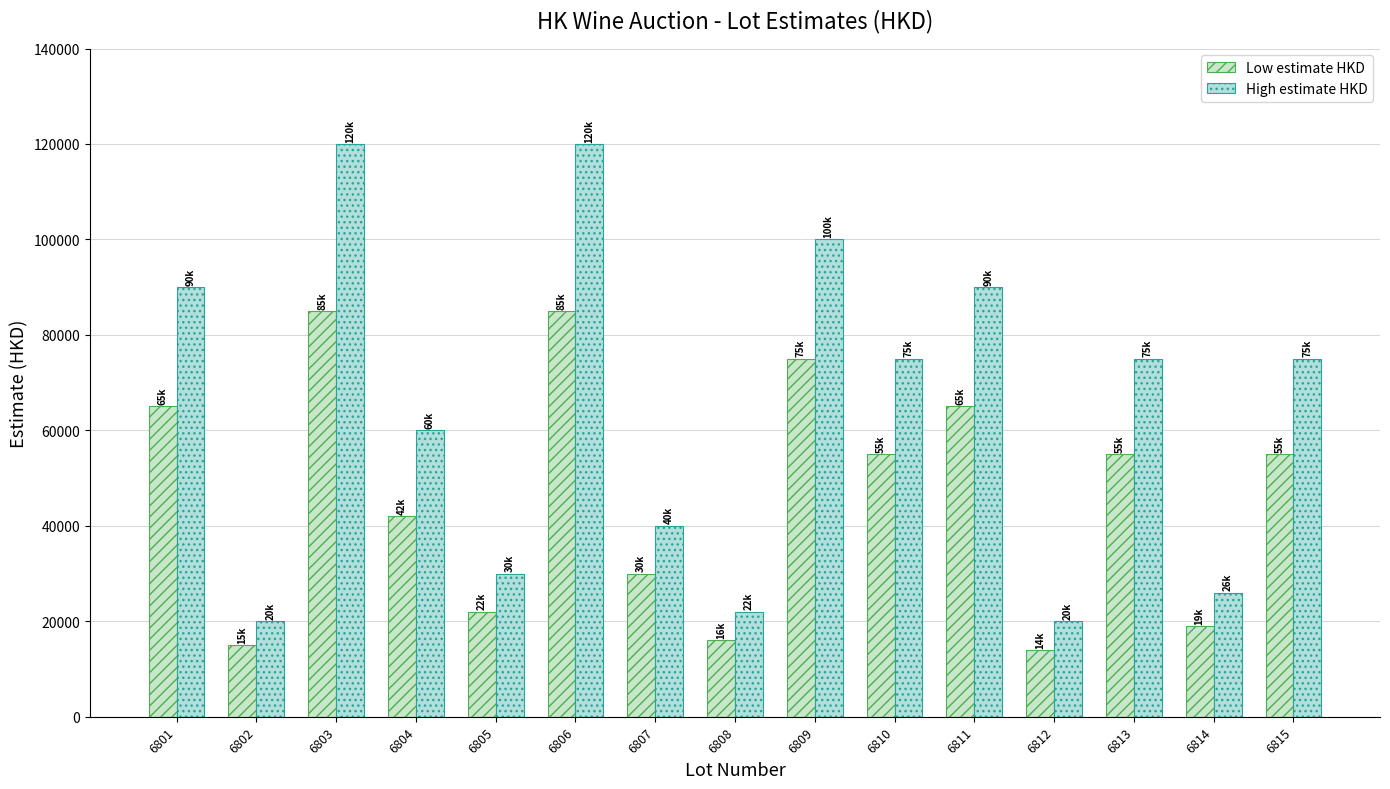

What is the difference between the maximum and minimum values in the High estimate HKD series?

100000